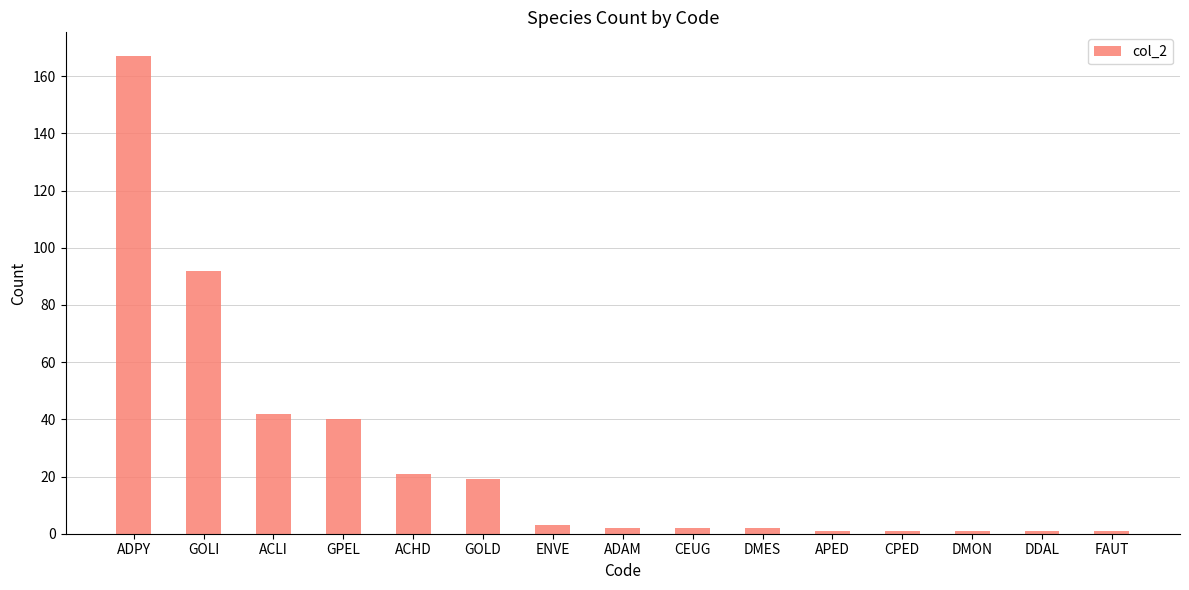

Which has a higher value, ACHD or DMES?

ACHD